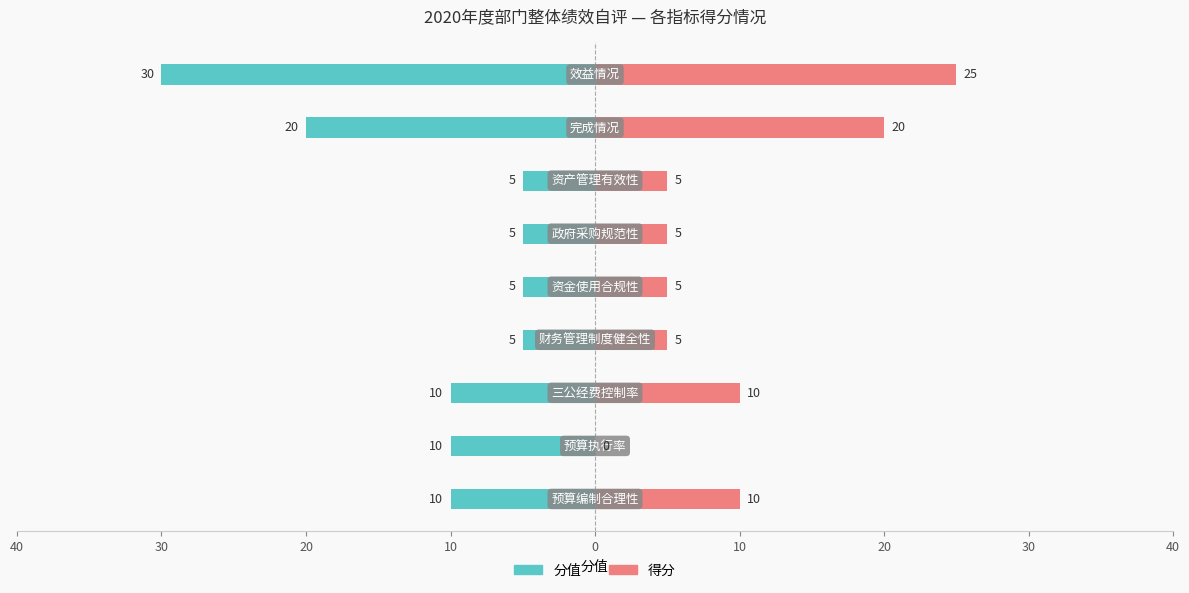

The 得分 series shows 5 at 10. True or false?

True